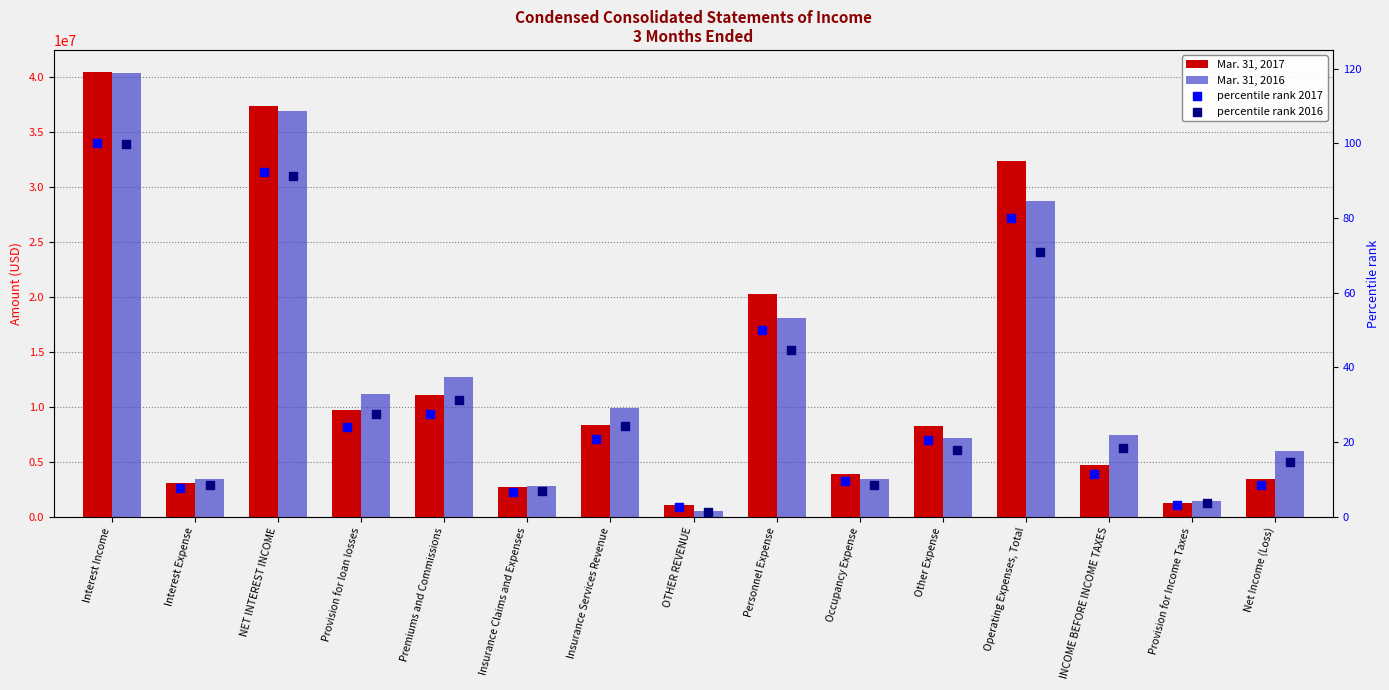

Which series contains the highest Y value?

Mar. 31, 2017